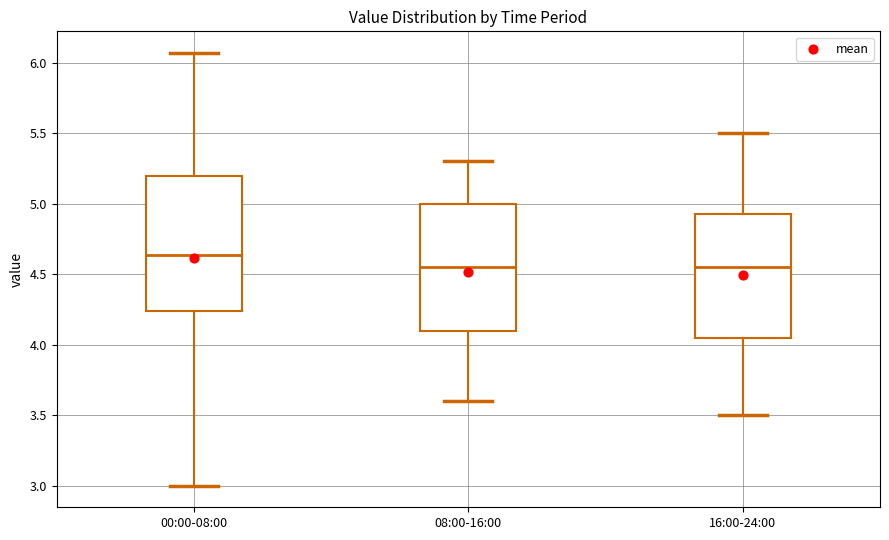

Reading left to right, transcribe this box plot: for each box, give where its median line is, the range the box spans, and where its two whiskers end, as read against the y-axis. The values are not printed on the chart, so give them approximately, as read against the axis.

00:00-08:00: median 4.65, box 4.25 to 5.20, whiskers 3.00 to 6.05
08:00-16:00: median 4.55, box 4.10 to 5.00, whiskers 3.60 to 5.30
16:00-24:00: median 4.55, box 4.05 to 4.95, whiskers 3.50 to 5.50